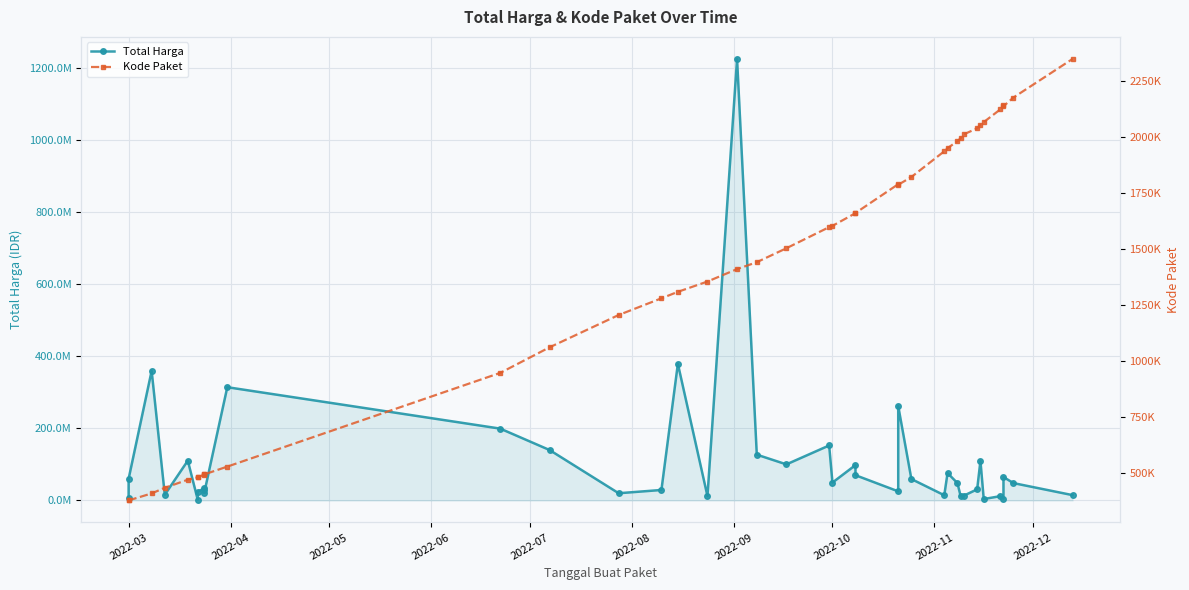

What is the difference between the maximum and minimum values in the Kode Paket series?

1968125